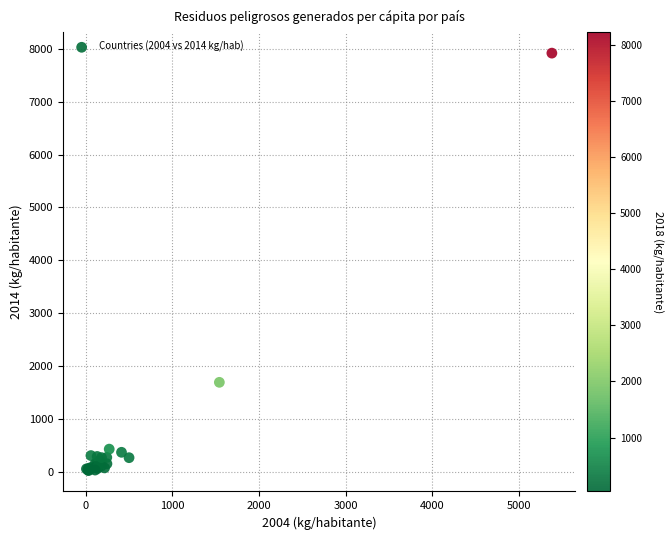

What Y value in the scatter plot is closest to 3969?

1690.0